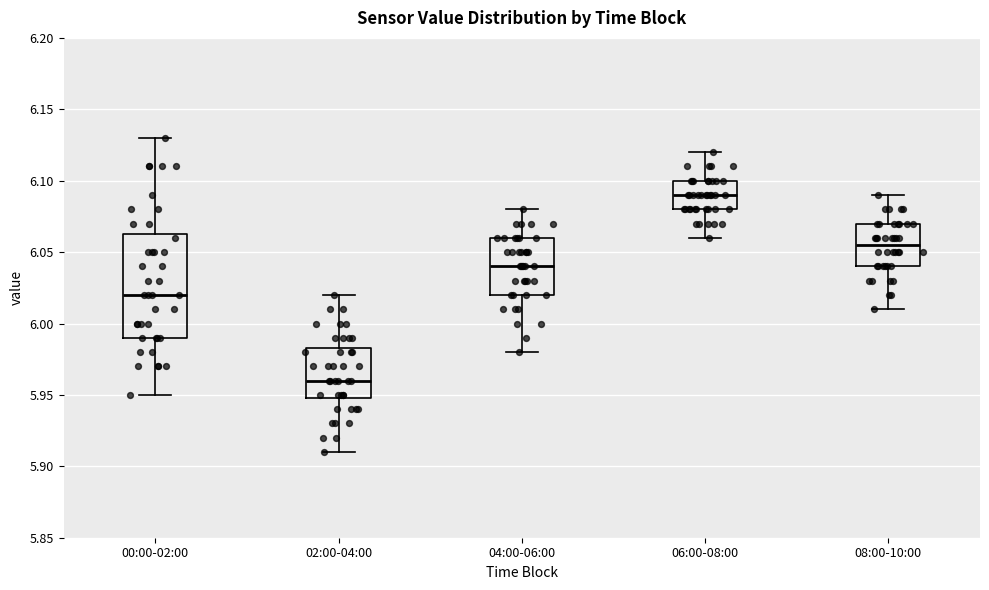

Where does the upper whisker of the box for 00:00-02:00 end on the y-axis? The values are not printed on the chart, so give them approximately, as read against the axis.

6.130